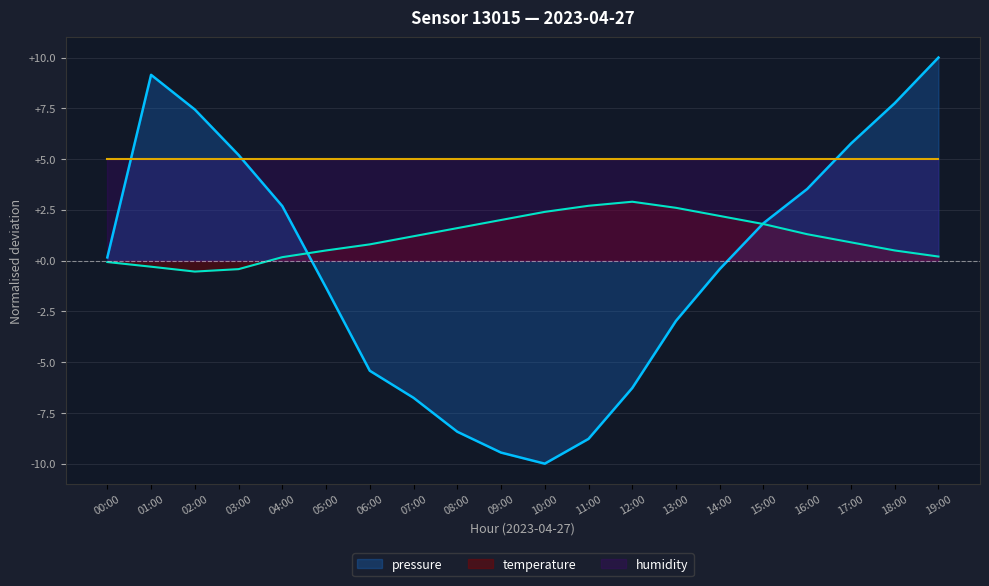

What is the sum of the temperature values at 00:00 and 08:00?

1.5